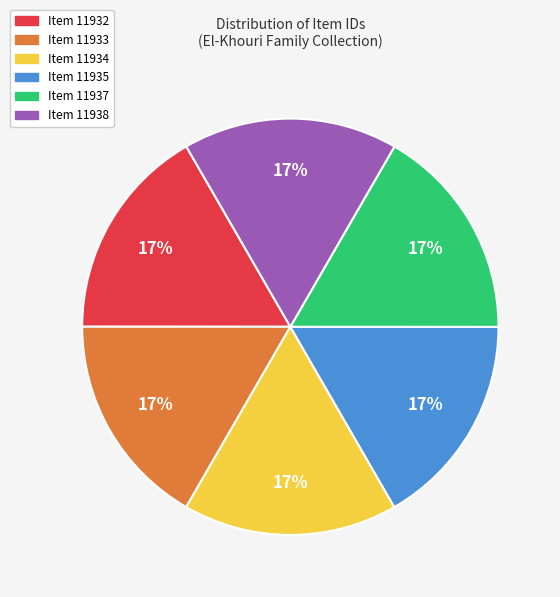

True or false: Item 11937 accounts for 17% of the total.

True